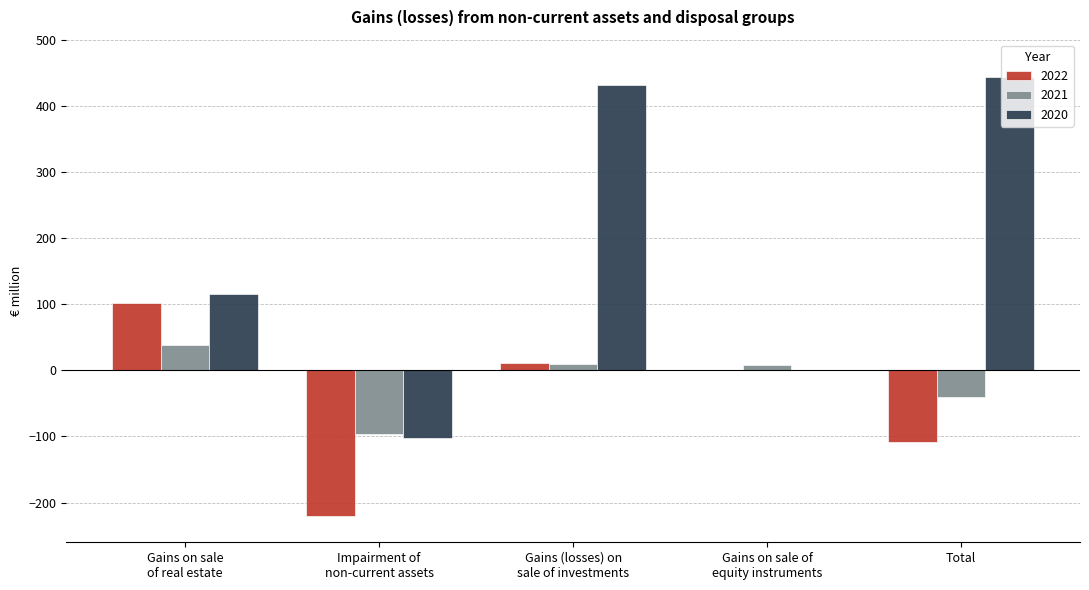

How many data points does each series have?

5